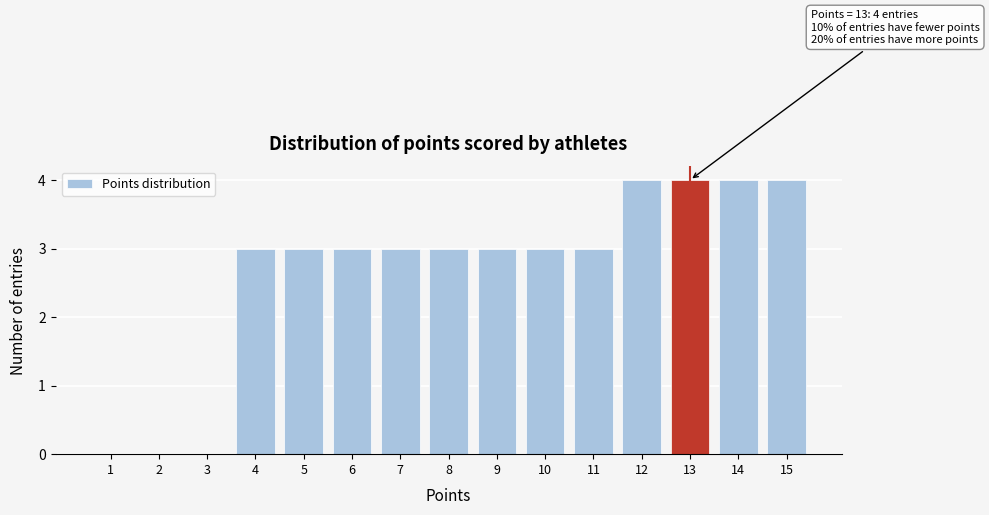

Reading left to right, transcribe all the data shown in this chart.

1=0	2=0	3=0	4=3	5=3	6=3	7=3	8=3	9=3	10=3	11=3	12=4	13=4	14=4	15=4